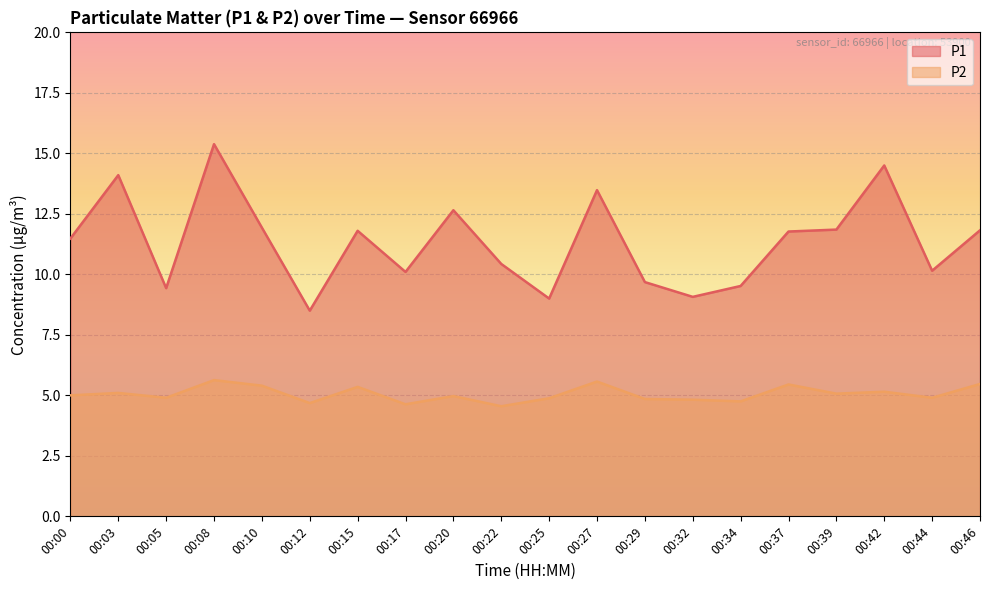

At how many categories does at least one series exceed 8?

20